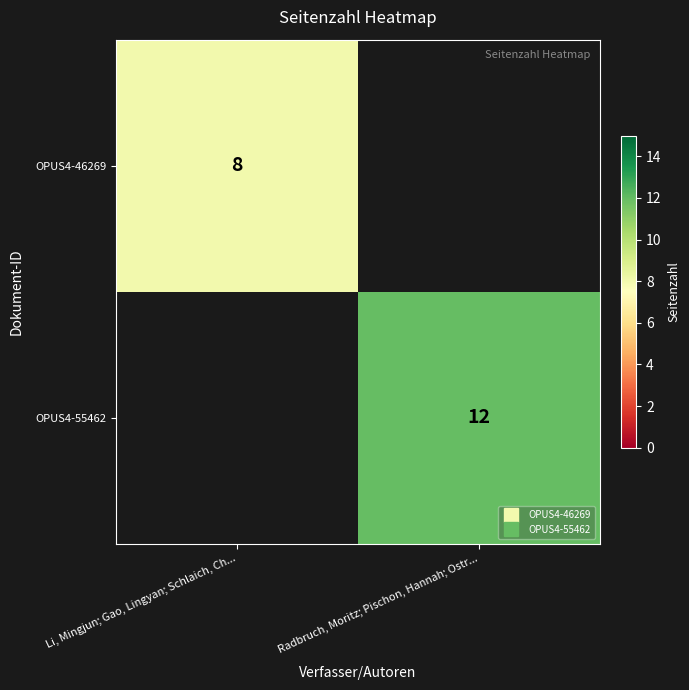

What is the total value across all series at Radbruch, Moritz; Pischon, Hannah; Ostr...?

12